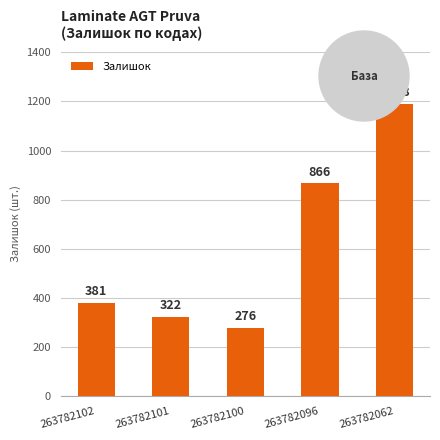

Is it true that the value at 263782102 is 381?

True